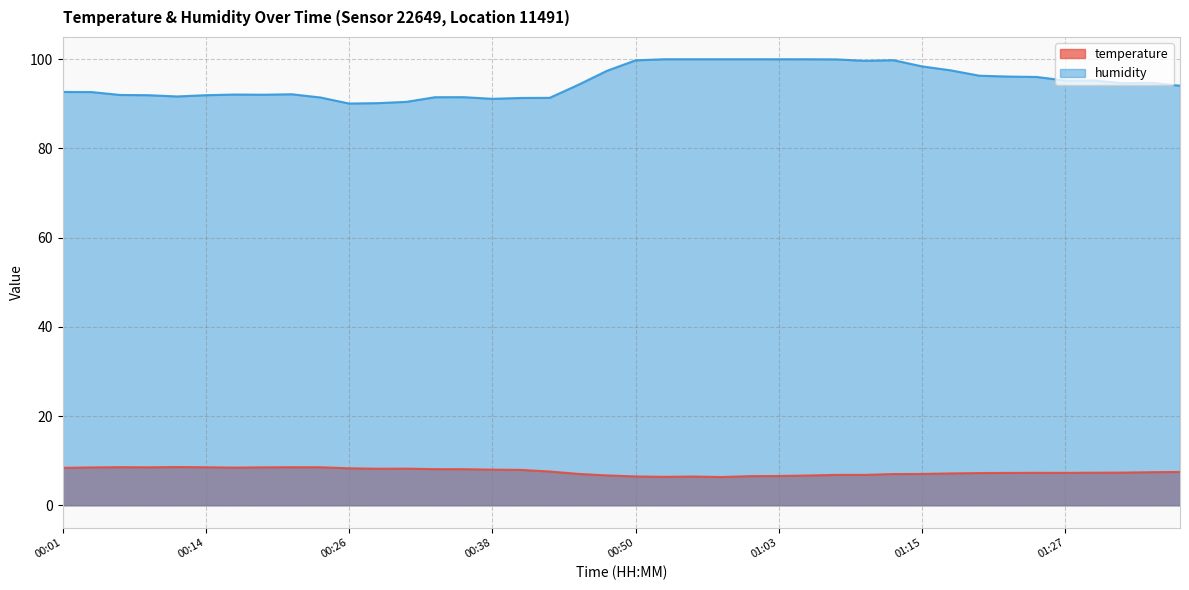

Does the chart display data point markers on the line(s)?

No